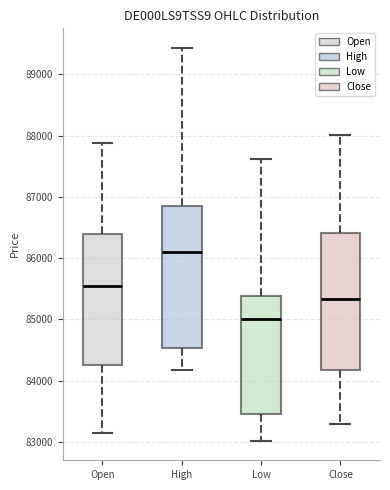

Reading left to right, read every box against the y-axis: the position of its median line, the range the box covers, and the ends of its whiskers. The values are not printed on the chart, so give them approximately, as read against the axis.

Open: median 85500, box 84200 to 86400, whiskers 83100 to 87900
High: median 86100, box 84500 to 86900, whiskers 84200 to 89400
Low: median 85000, box 83500 to 85400, whiskers 83000 to 87600
Close: median 85300, box 84200 to 86400, whiskers 83300 to 88000